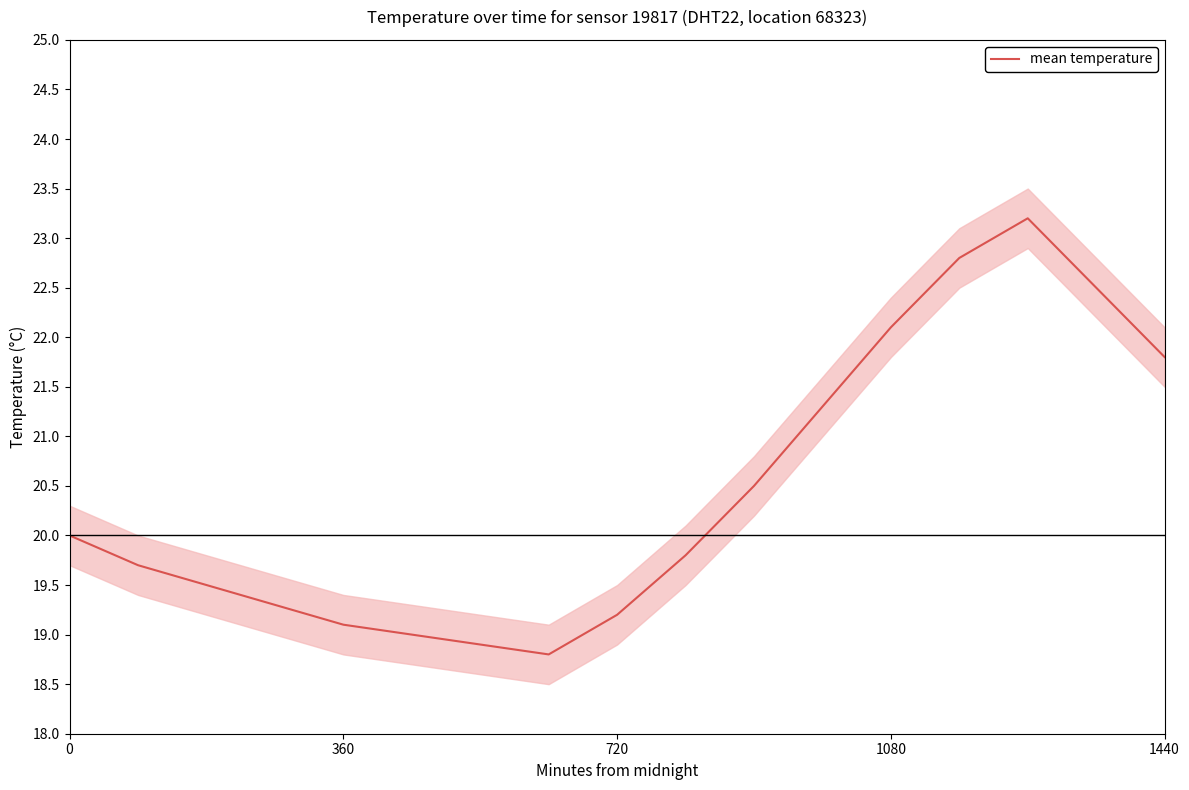

What is the value of the 12th point from the left?

21.3